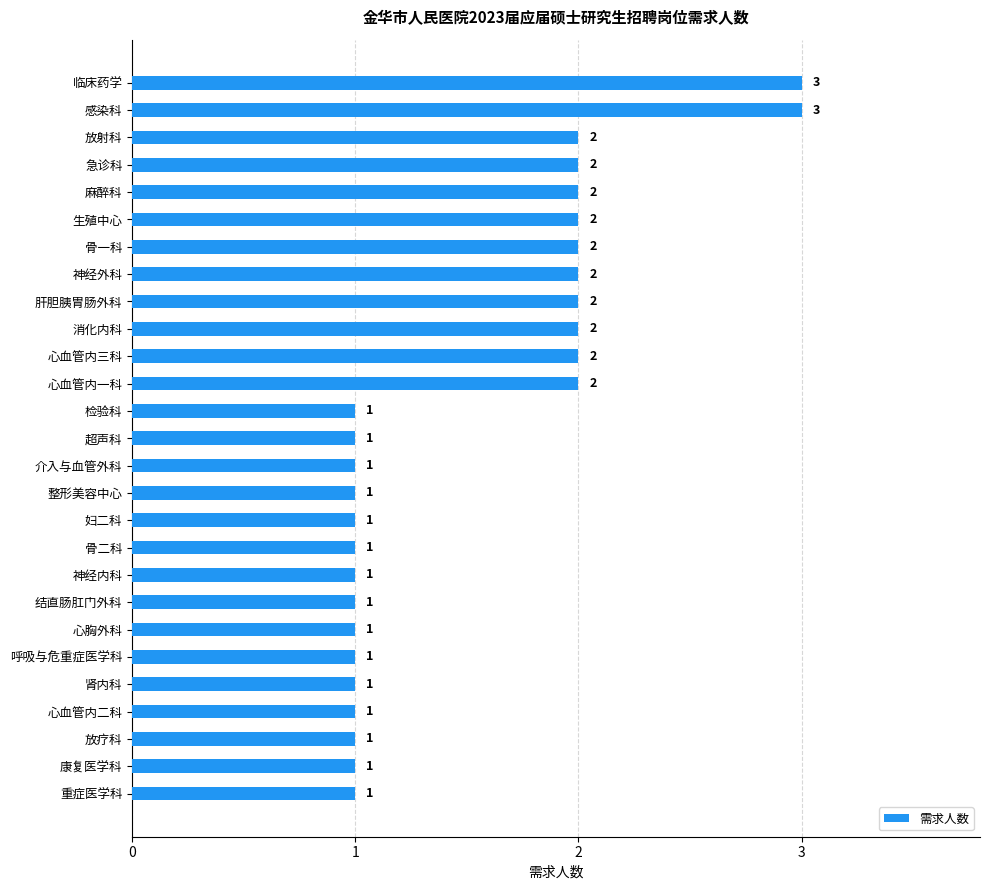

The chart shows a value of 2 at 妇二科. True or false?

False